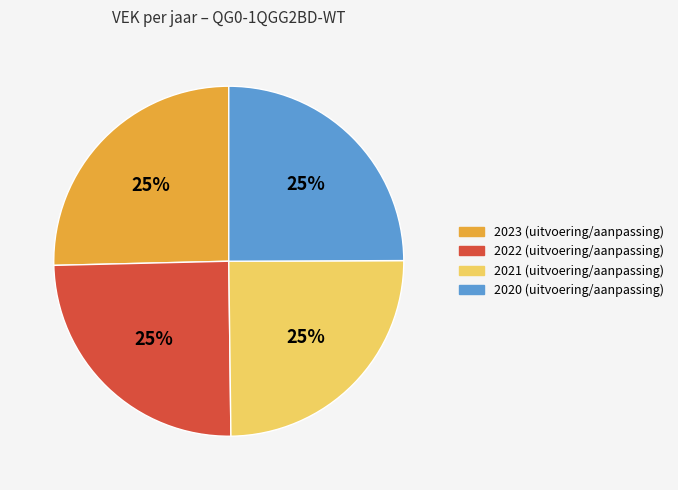

Count the number of slices in the pie.

4